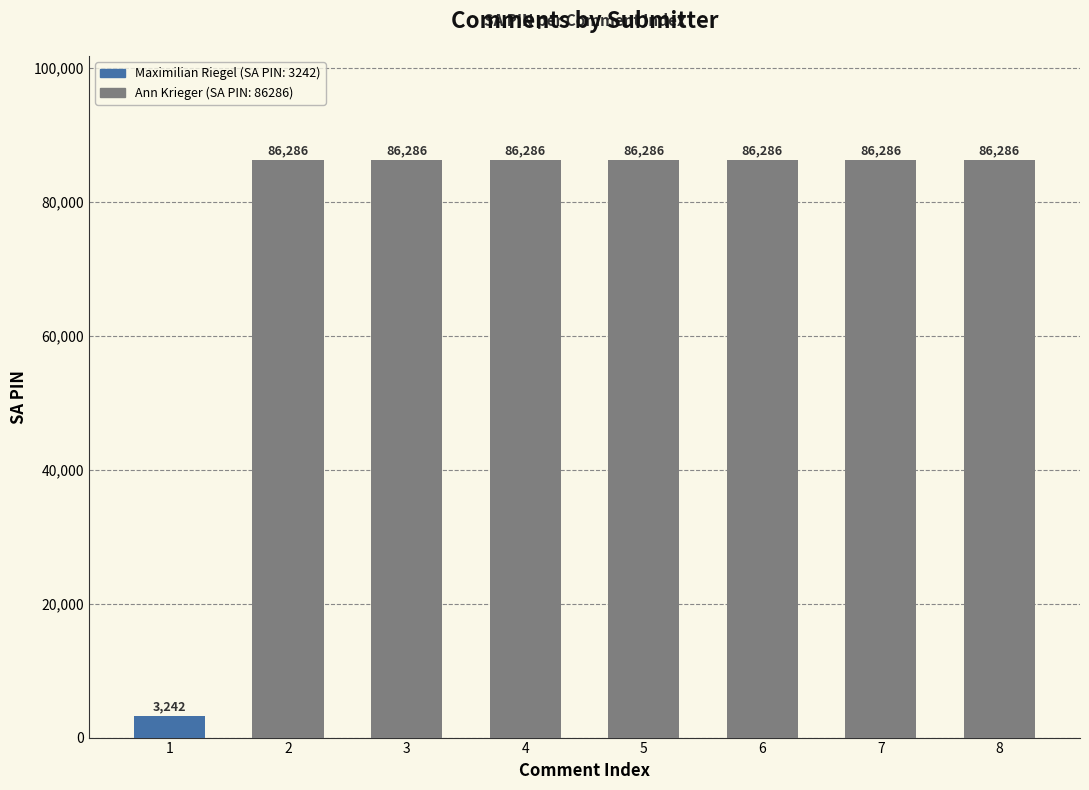

What is the smallest value displayed?

3242